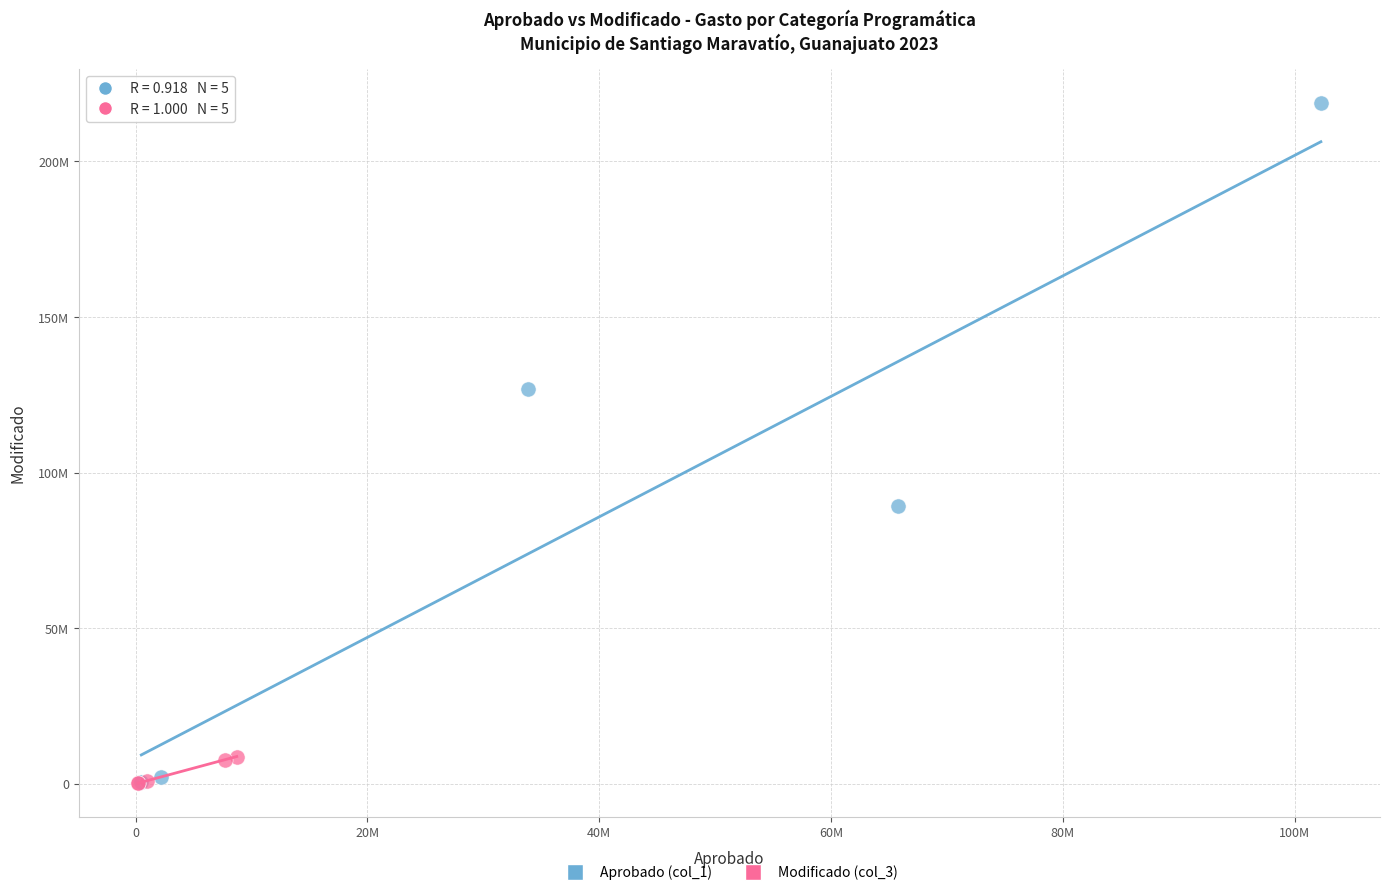

Which series has the widest spread of Y values?

Aprobado (col_1)